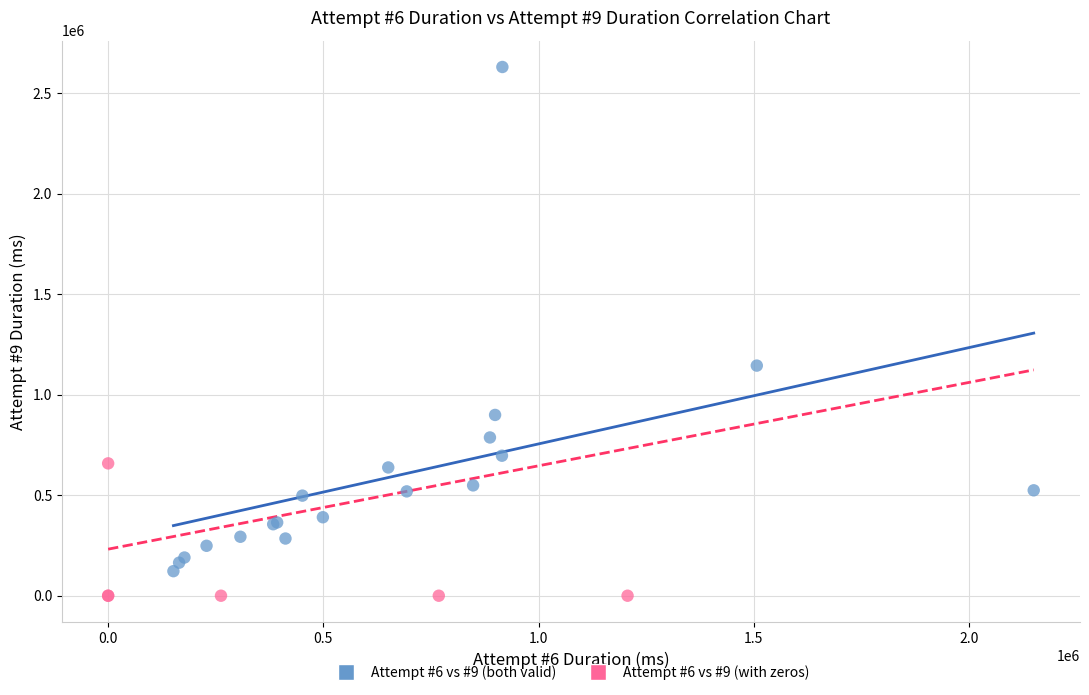

Which series contains the lowest Y value?

Attempt #6 vs #9 (with zeros)